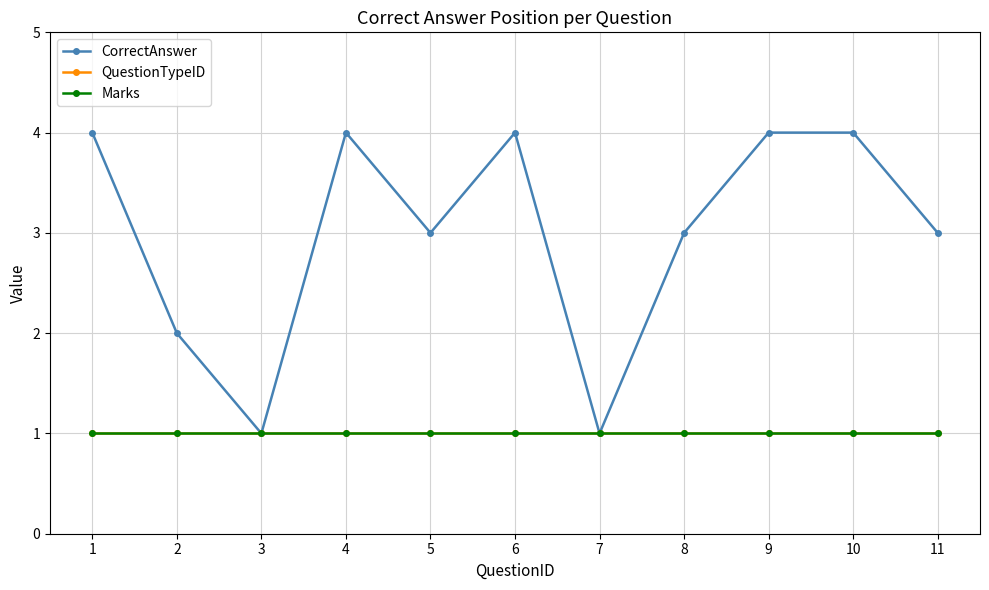

Is the value of CorrectAnswer at 3 greater than the value of QuestionTypeID at 6?

No